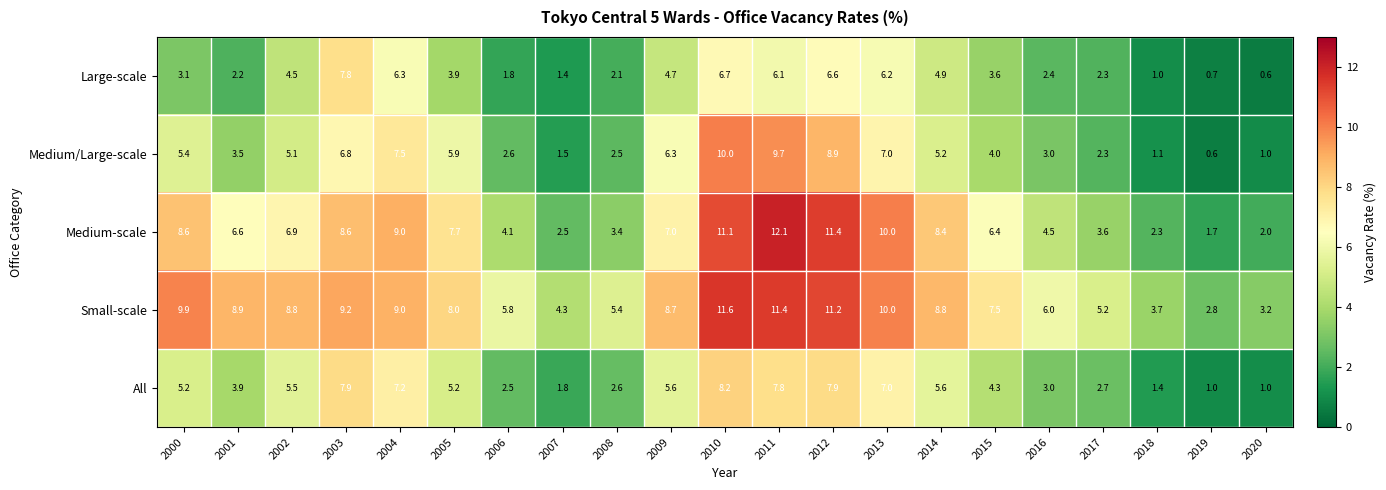

What is the difference between the Large-scale values at 2008 and 2000?

1.0